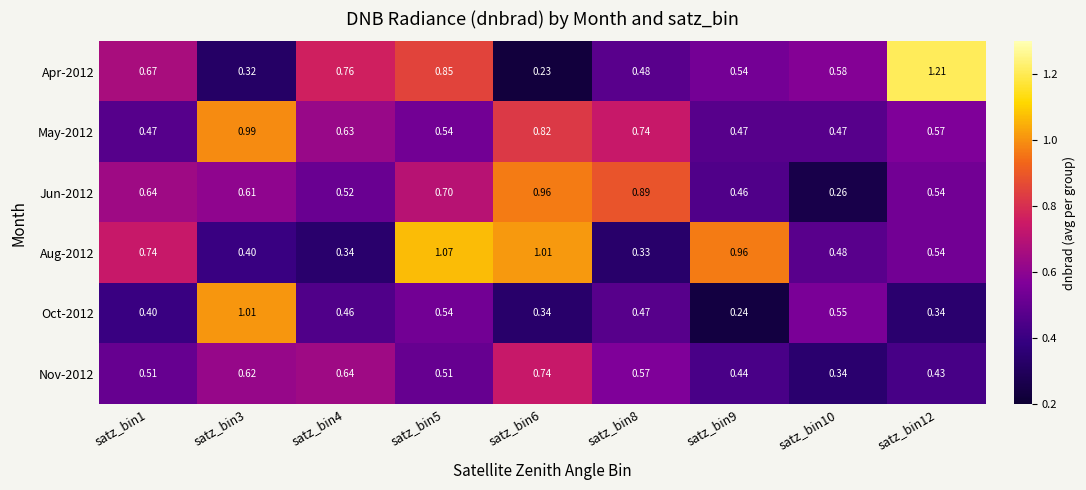

How many distinct data groups are displayed?

6